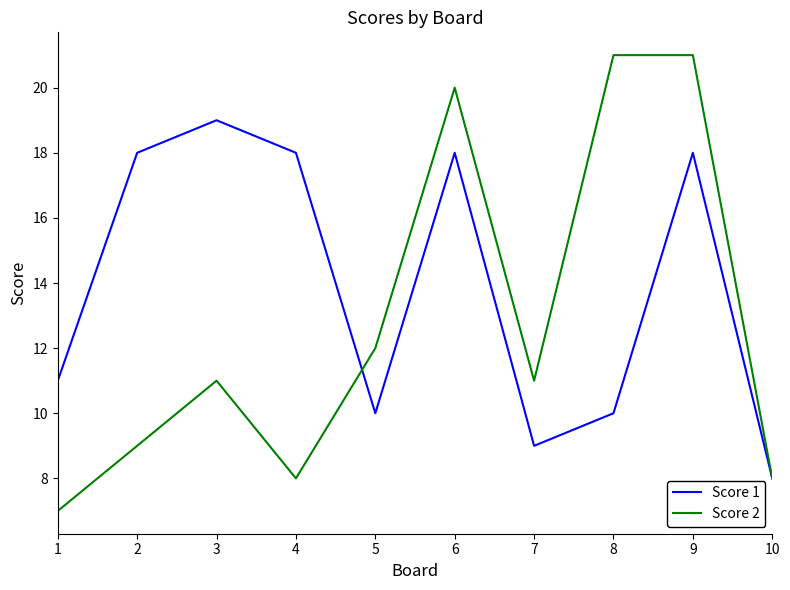

Which series changed the most between 3 and 8?

Score 2